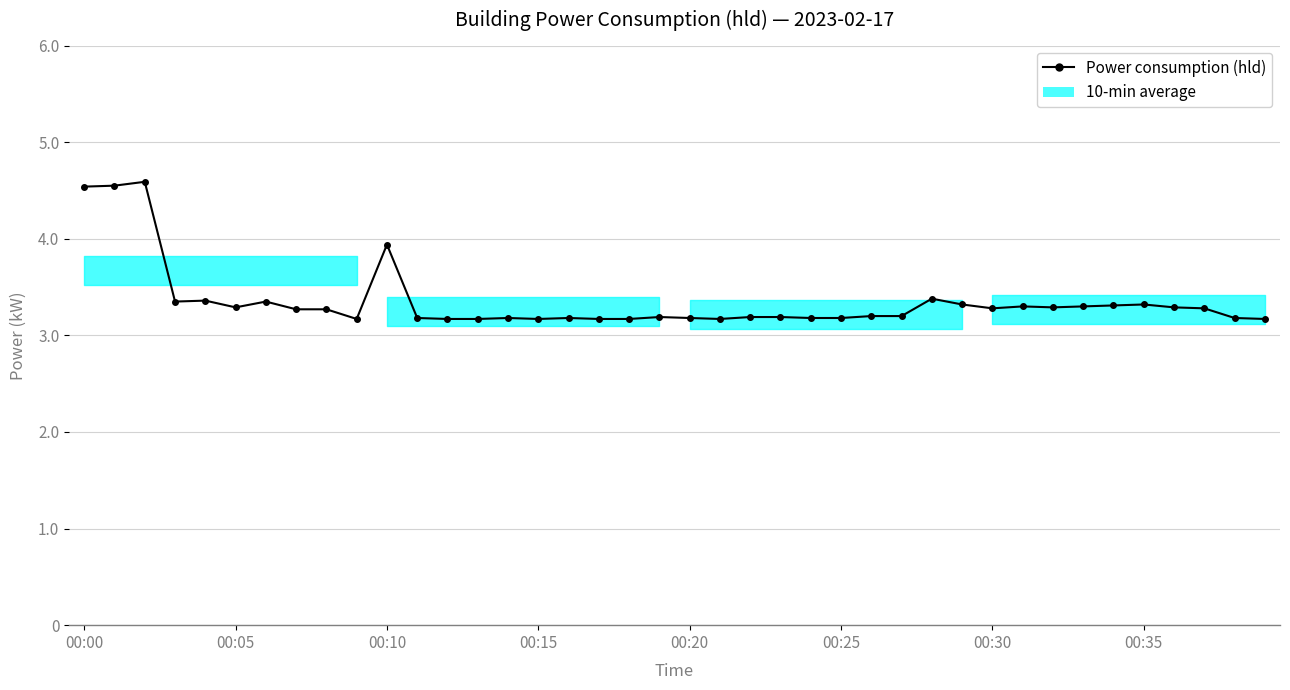

What is the difference between the values at 00:00 and 14?

1.4